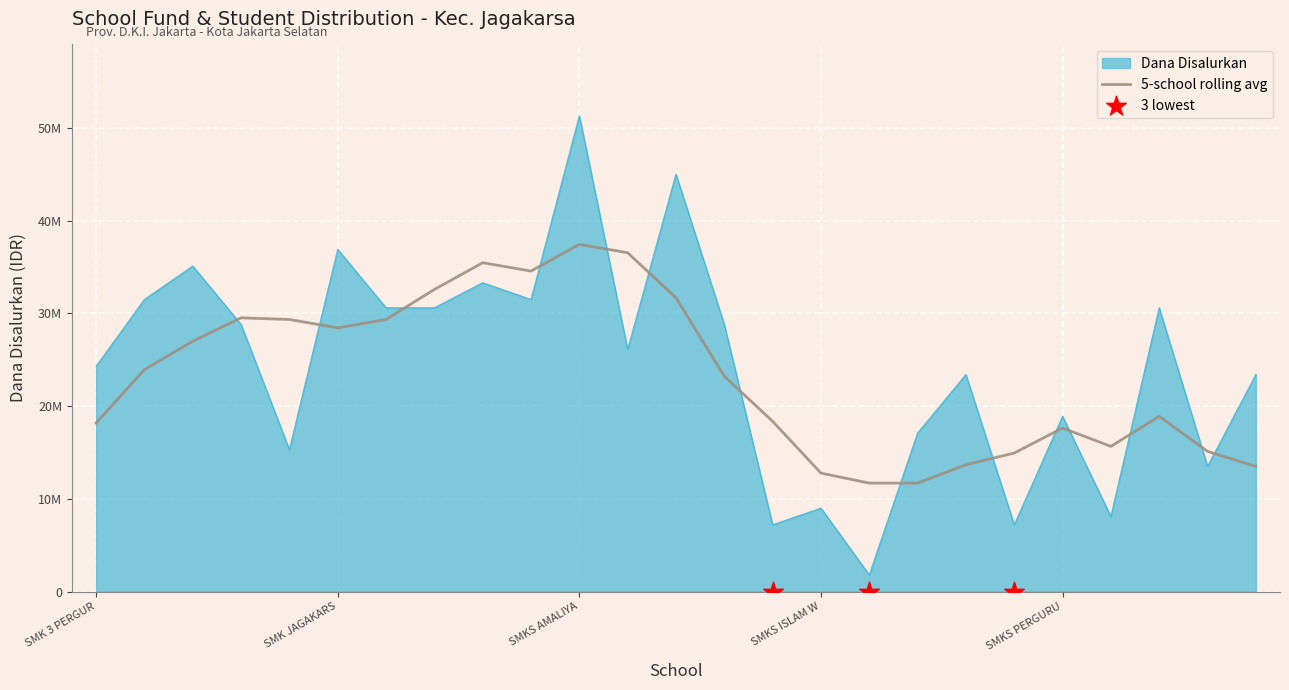

What is the change in value from SMK AL HIDAYAH 2 to SMKS KHARISMAWITA 2 JAKARTA?

-24300000